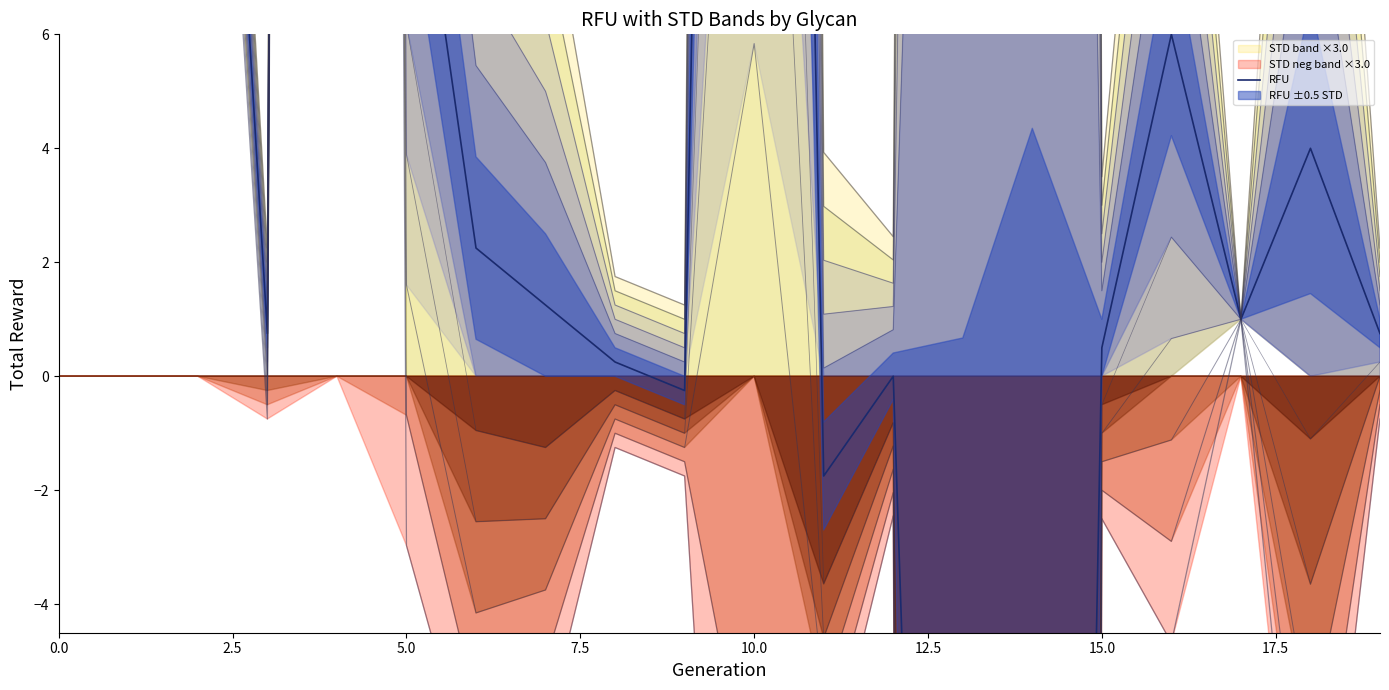

What is the label of the 16th point from the left?

15